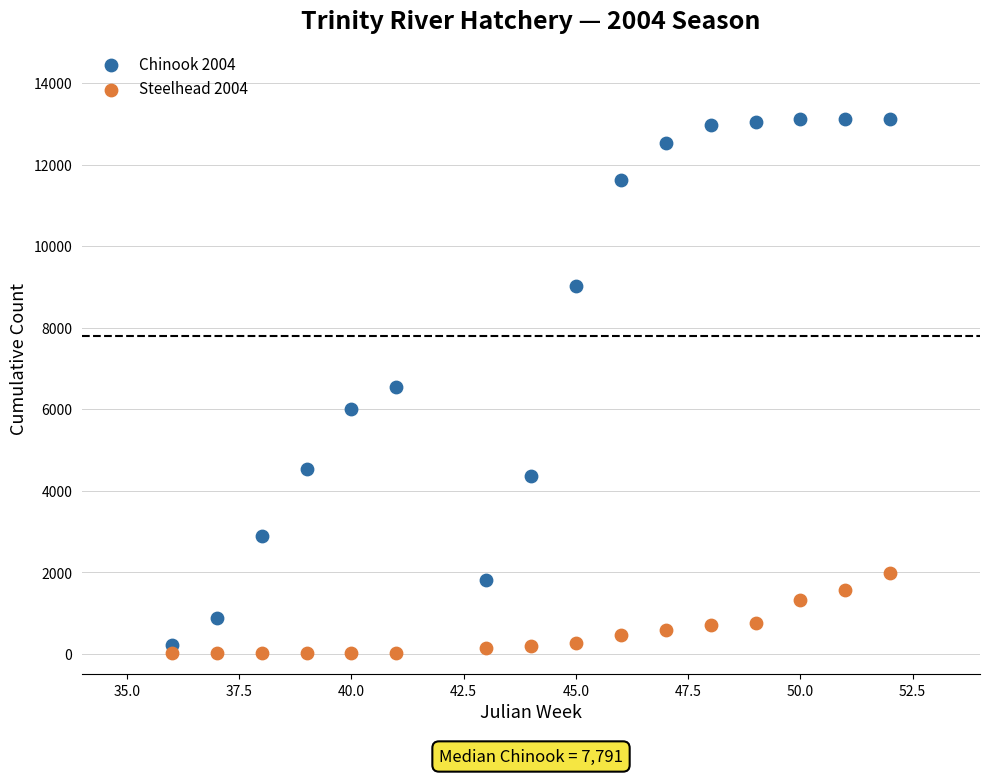

Across all data points, what is the range of Y values (max minus min)?

13115